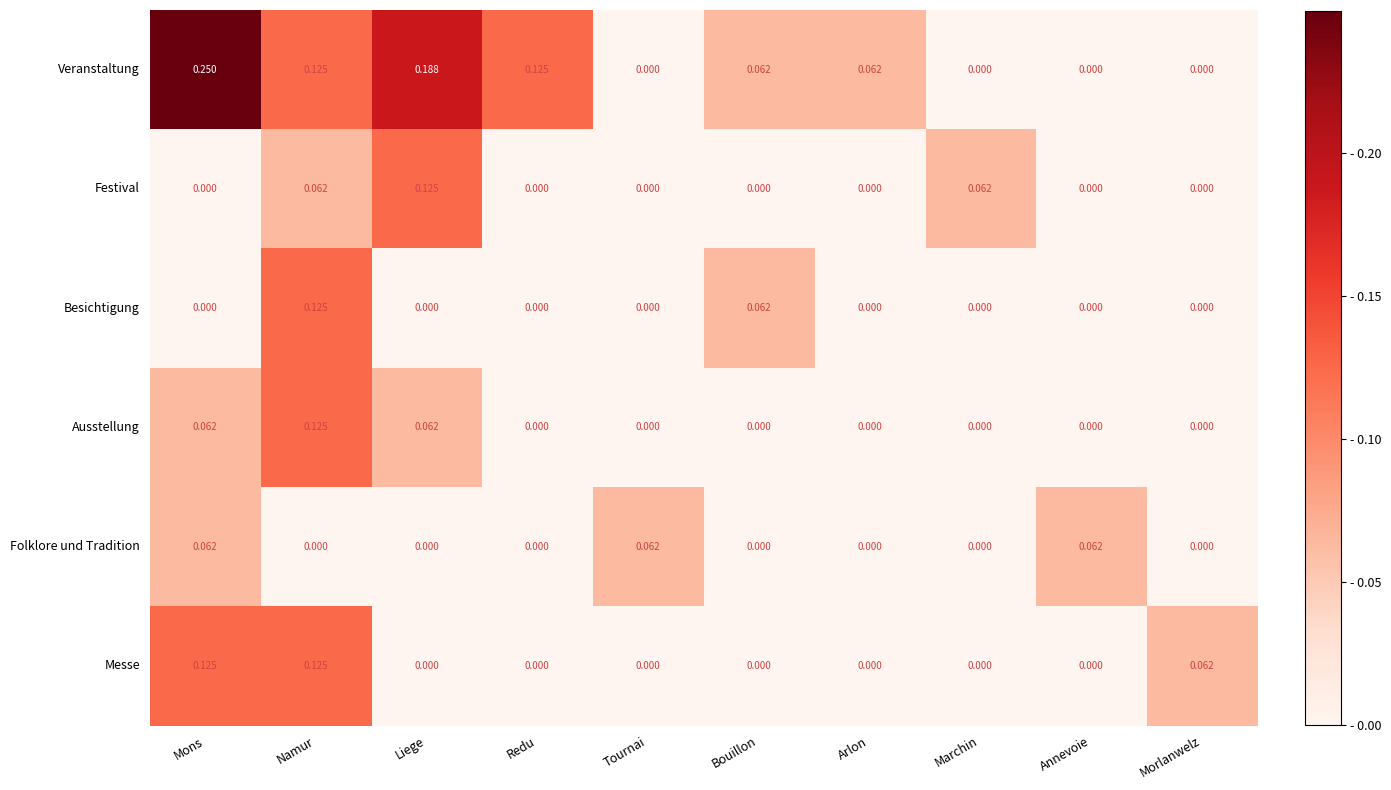

At which category does the chart reach its peak across all series?

Mons